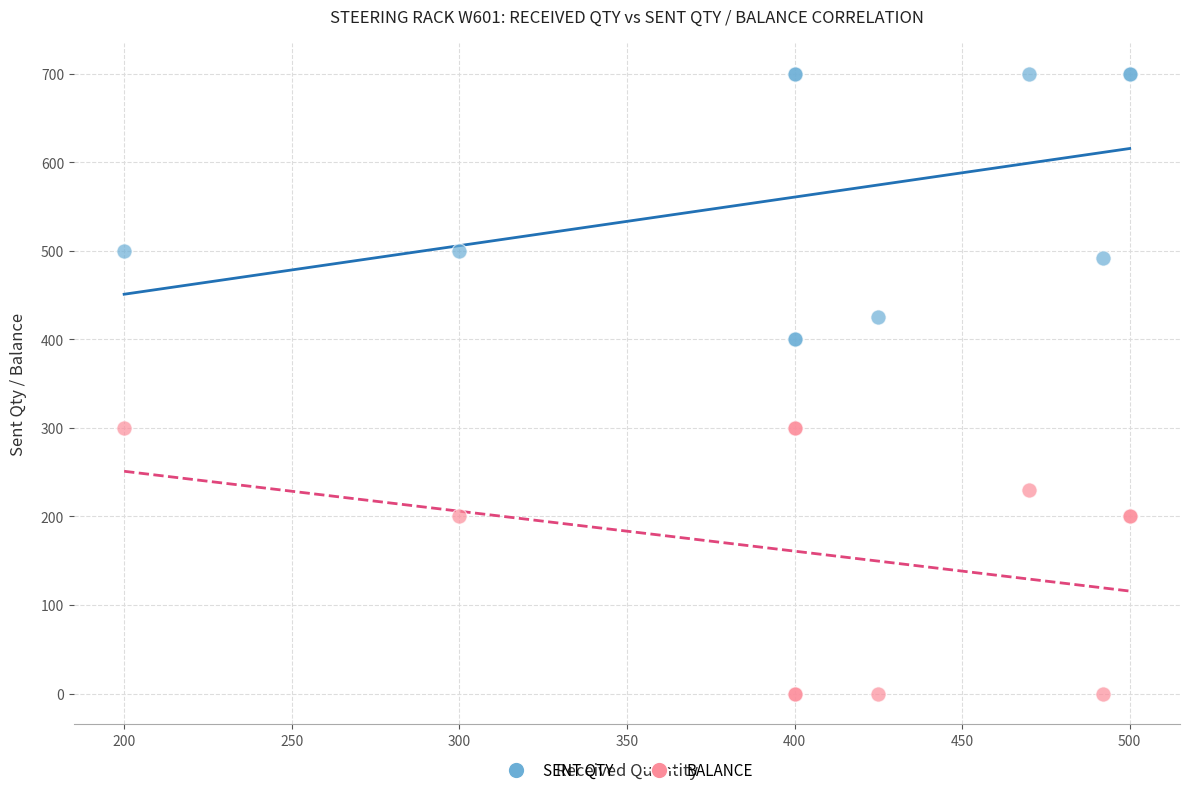

Which series contains the lowest Y value?

BALANCE